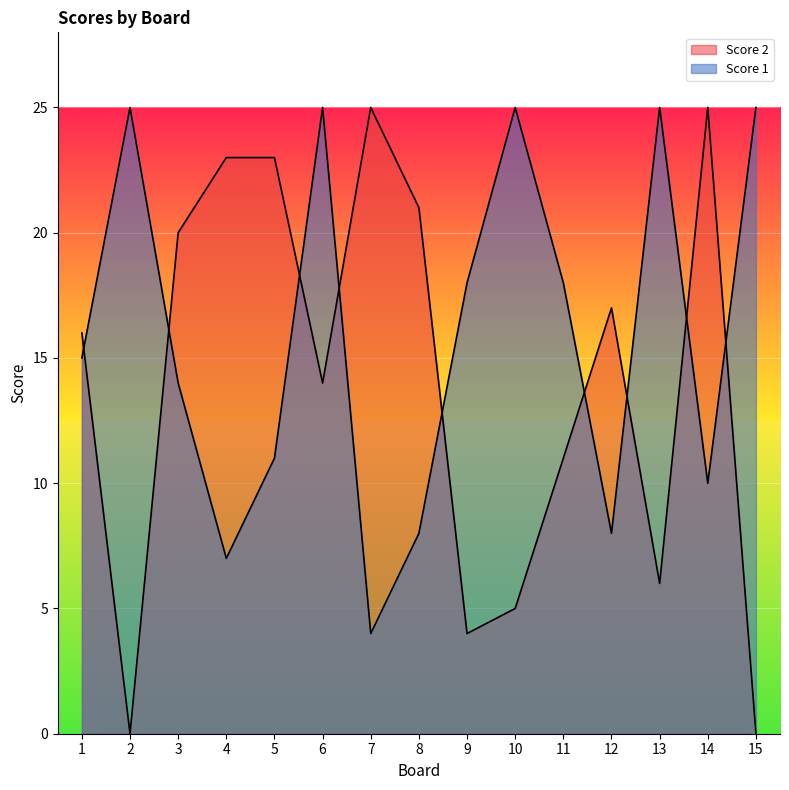

At which category does Score 1 reach its first local valley?

4